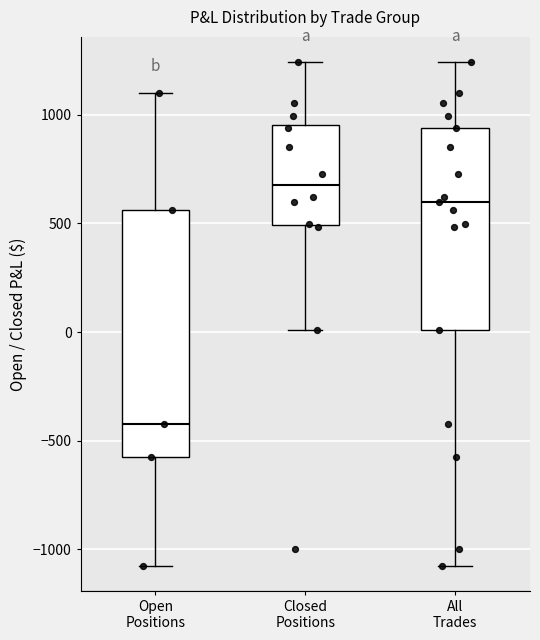

Which box's median line is the highest?

Closed Positions